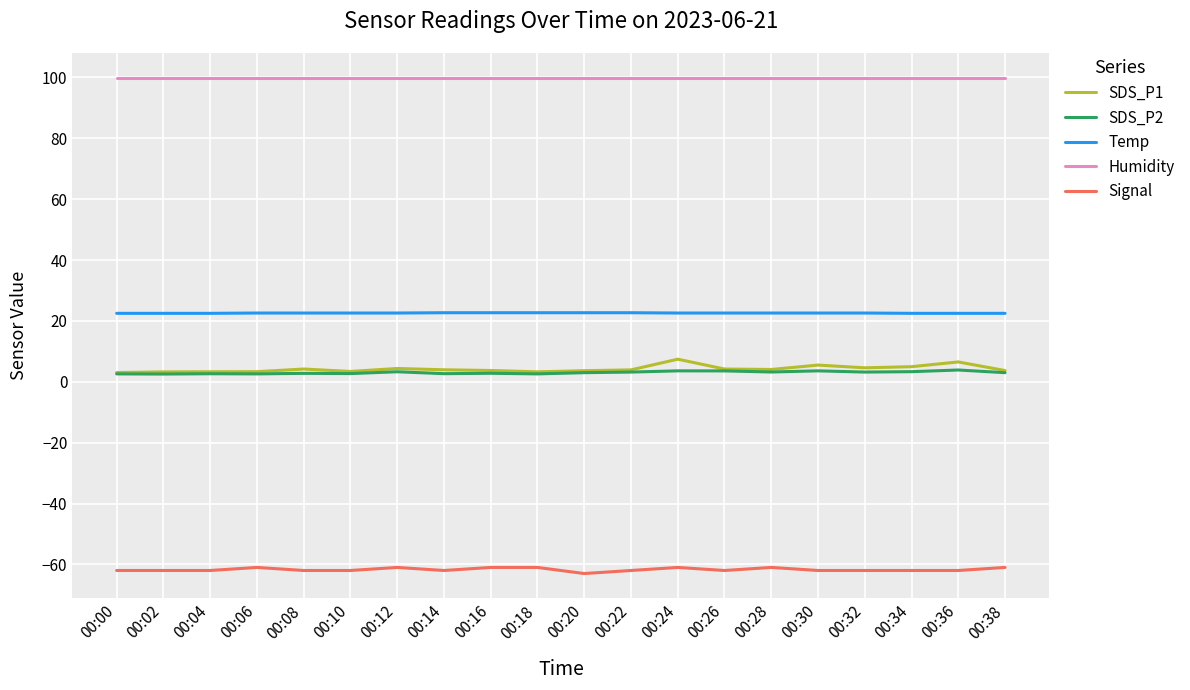

Is the value of SDS_P1 at 00:24 greater than the value of Temp at 00:34?

No